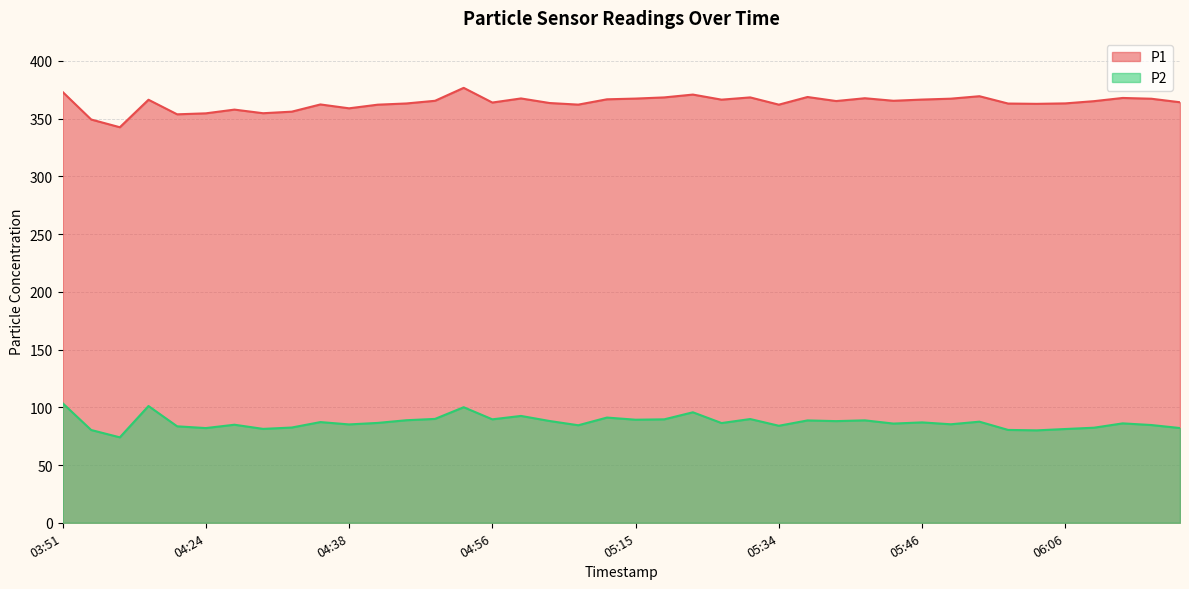

How many distinct data groups are displayed?

2